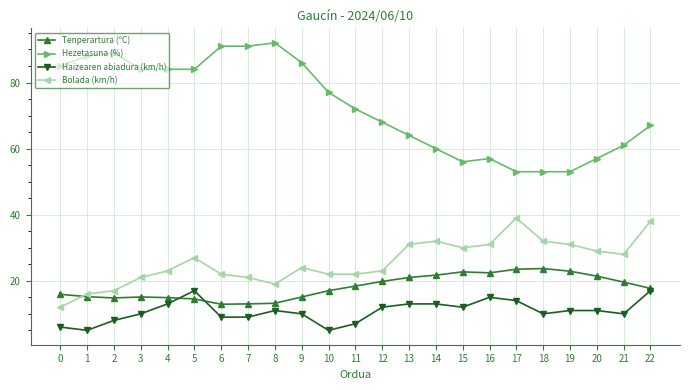

How many lines are shown in the chart?

4